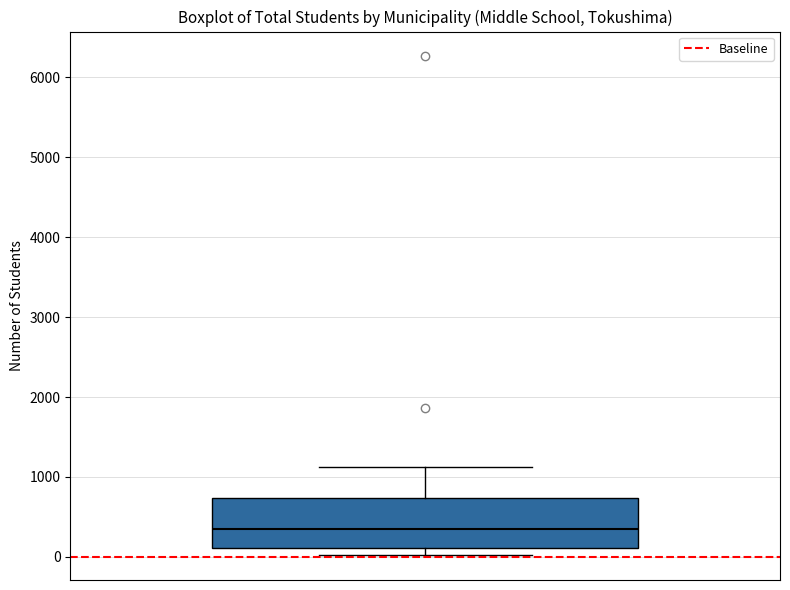

Read this box plot against the y-axis: the position of the median line, the range covered by the box, and the ends of both whiskers. The values are not printed on the chart, so give them approximately, as read against the axis.

median 400, box 100 to 700, whiskers 0 to 1100